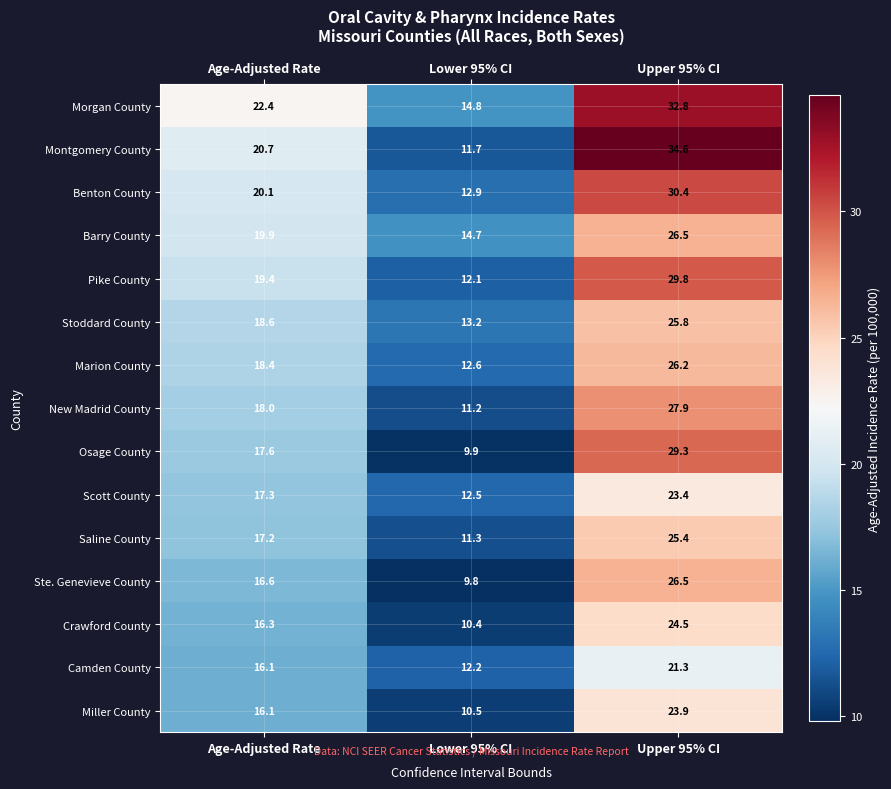

At which category is the sum across all series the highest?

Upper 95% CI